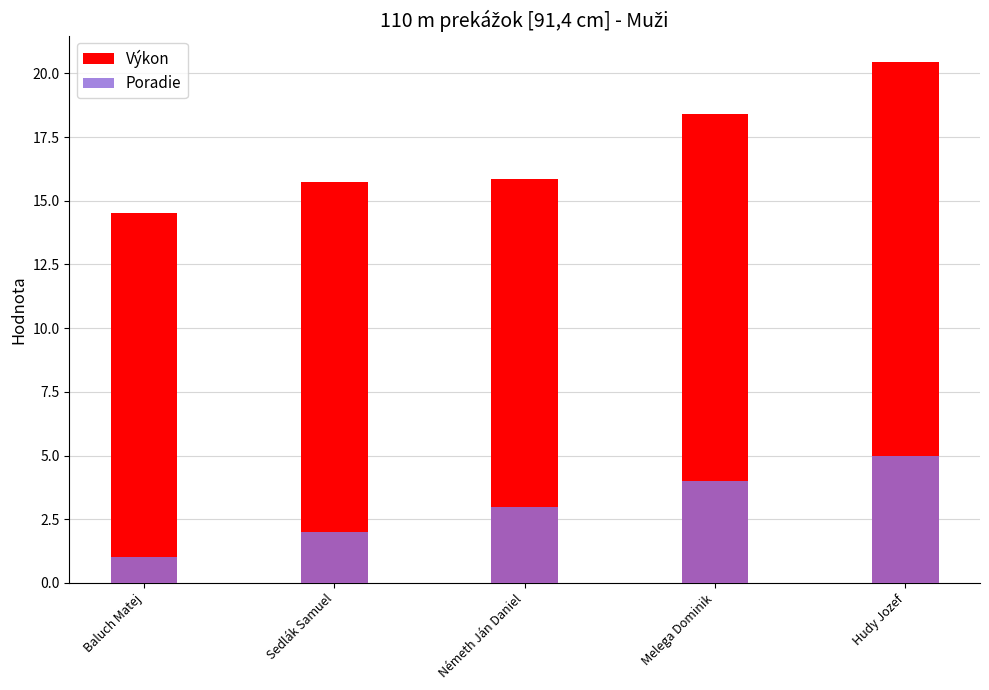

Which series changed the most between Sedlák Samuel and Melega Dominik?

Výkon